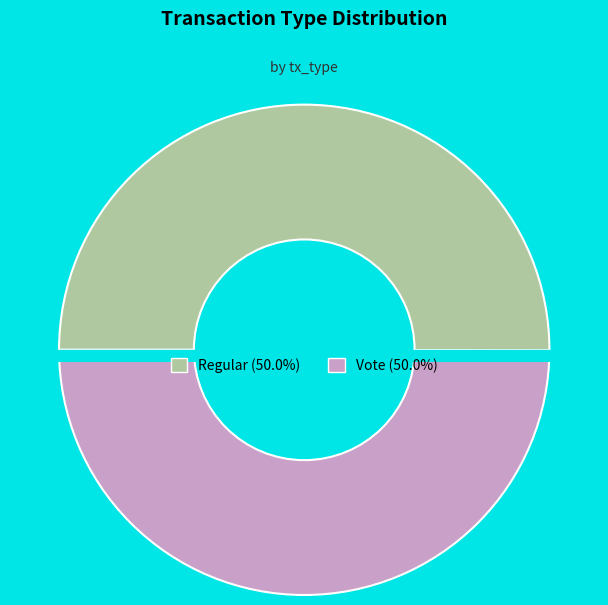

Rank the categories by value from highest to lowest.

Regular, Vote